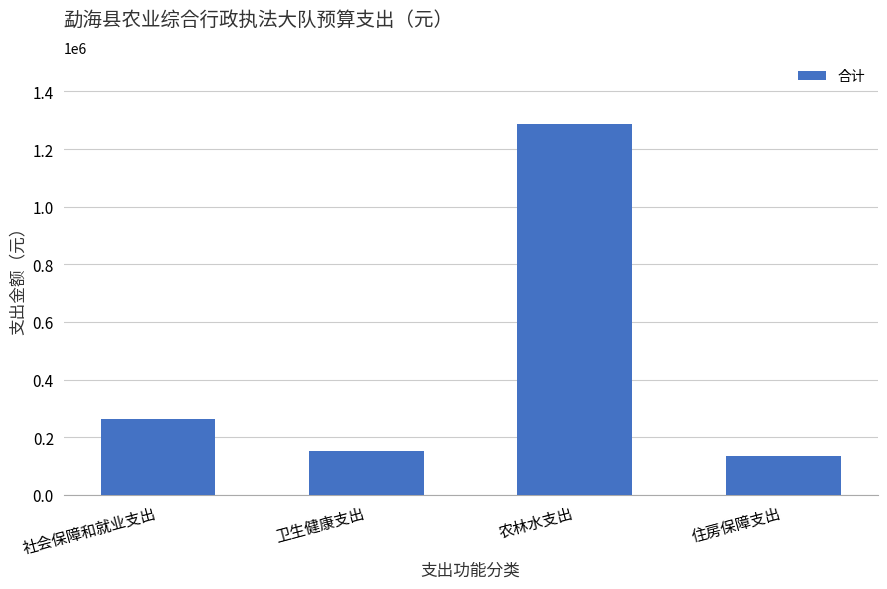

What value does the data have at 住房保障支出?

133615.7